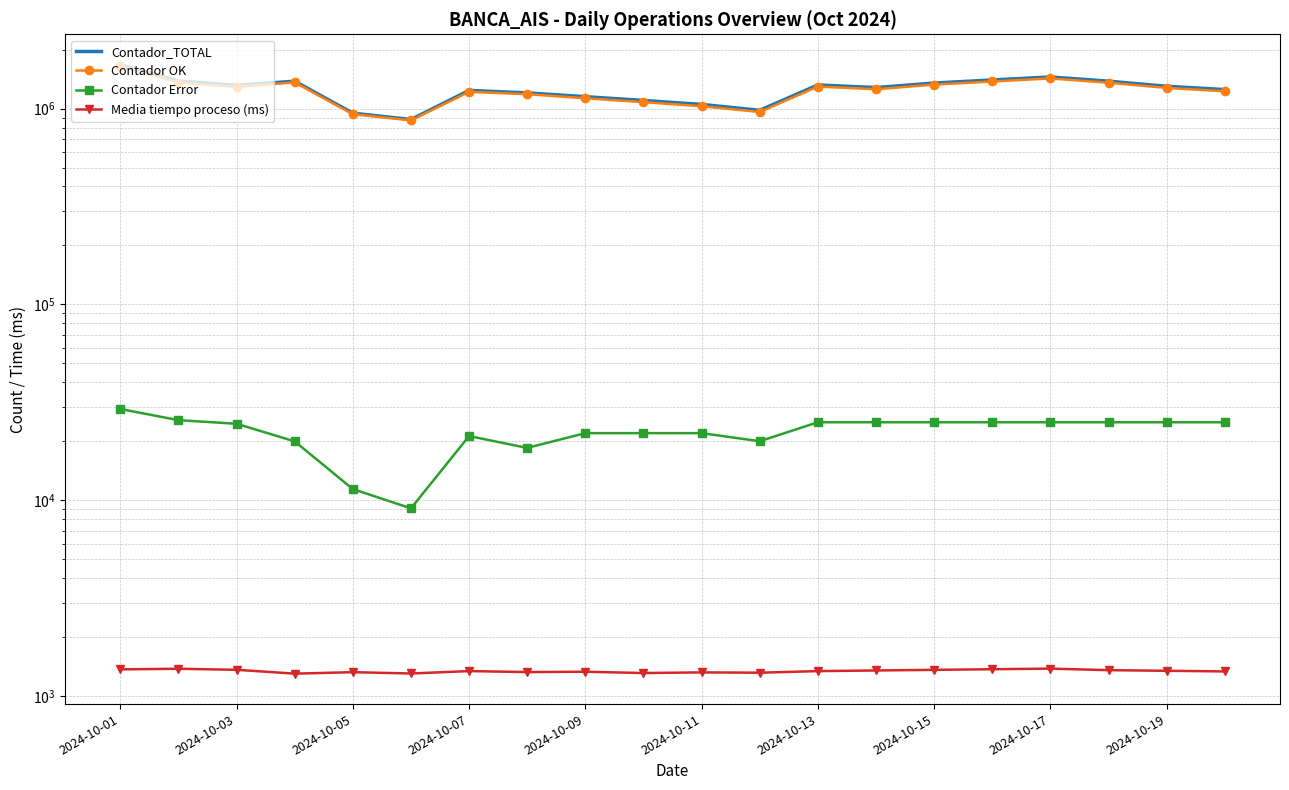

True or false: Contador Error and Media tiempo proceso (ms) intersect in this chart.

False